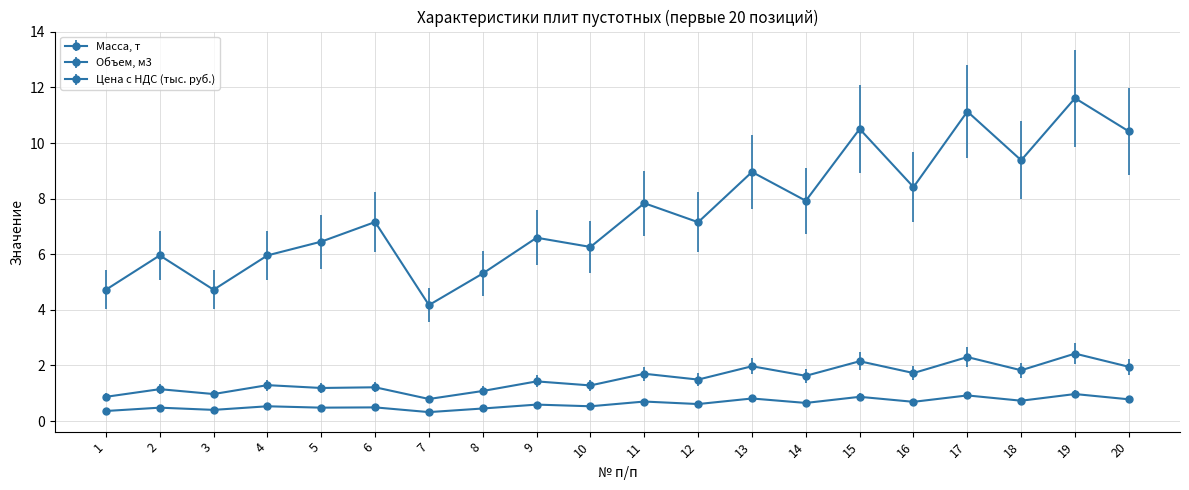

Reading left to right, transcribe all the data shown in this chart.

Масса, т: 0.9	1.1	1.0	1.3	1.2	1.2	0.8	1.1	1.4	1.3	1.7	1.5	2.0	1.6	2.1	1.7	2.3	1.8	2.4	1.9
Объем, м3: 0.4	0.5	0.4	0.5	0.5	0.5	0.3	0.5	0.6	0.5	0.7	0.6	0.8	0.7	0.9	0.7	0.9	0.7	1.0	0.8
Цена с НДС (тыс. руб.): 4.7	6.0	4.7	6.0	6.5	7.2	4.2	5.3	6.6	6.3	7.8	7.2	9.0	7.9	10.5	8.4	11.1	9.4	11.6	10.4